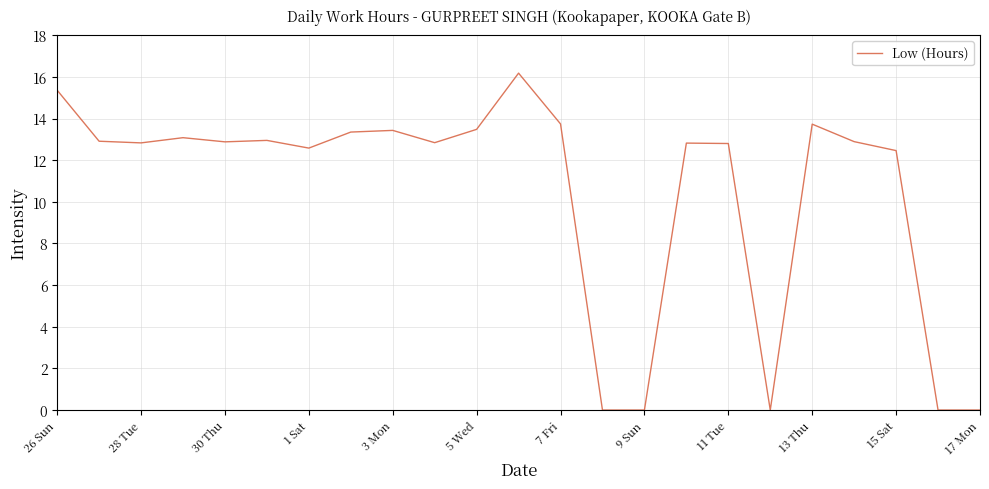

What is the maximum value shown in the chart?

16.2